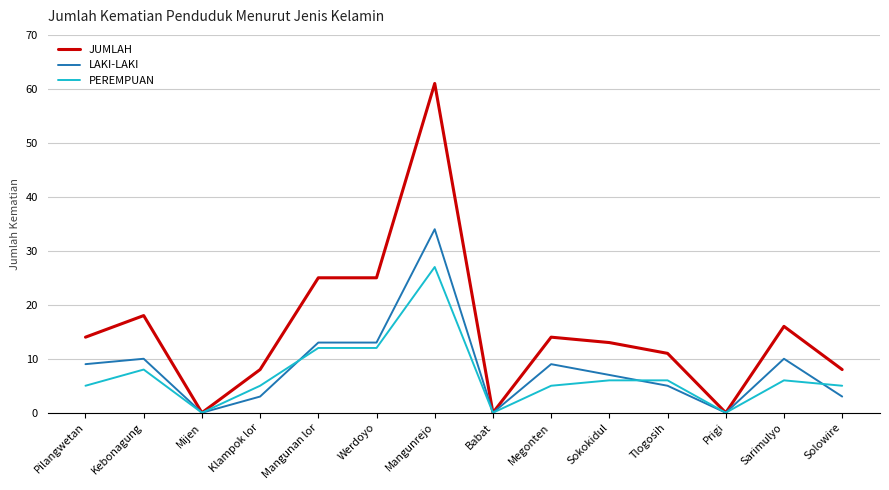

What is the difference between the maximum and second lowest values in the JUMLAH series?

61